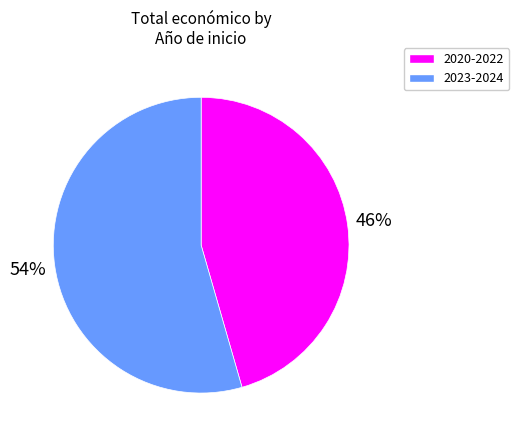

How many segments does this pie chart have?

2